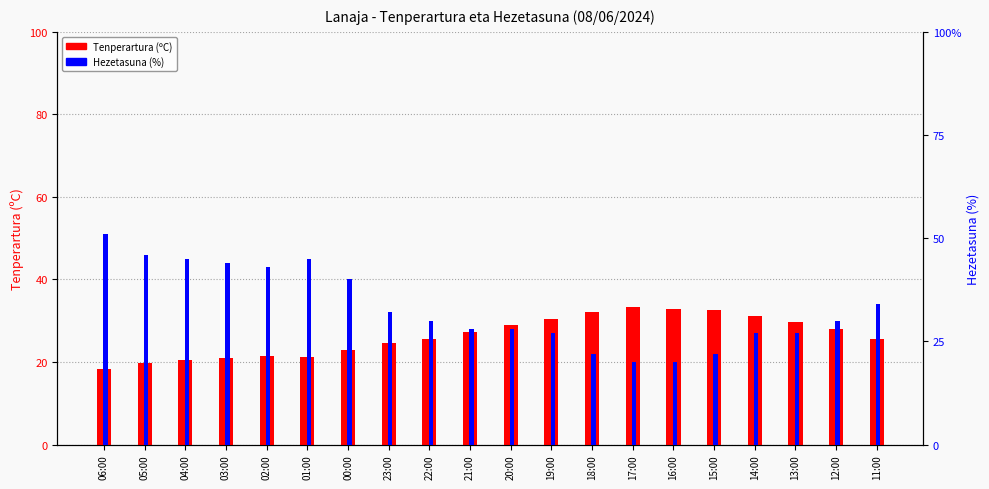

At how many categories does at least one series exceed 21?

20